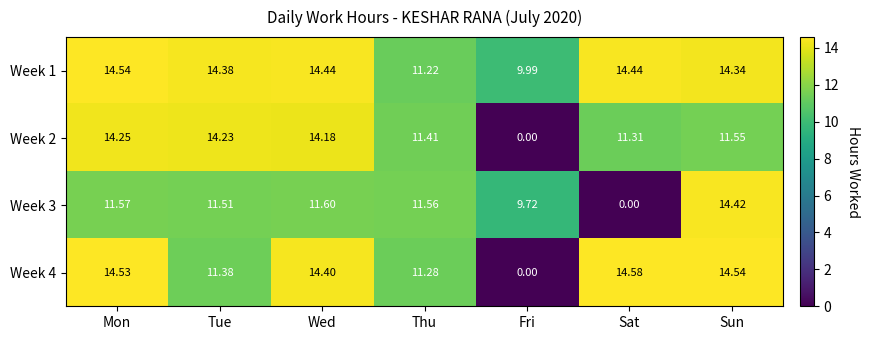

At how many categories does at least one series exceed 8?

7